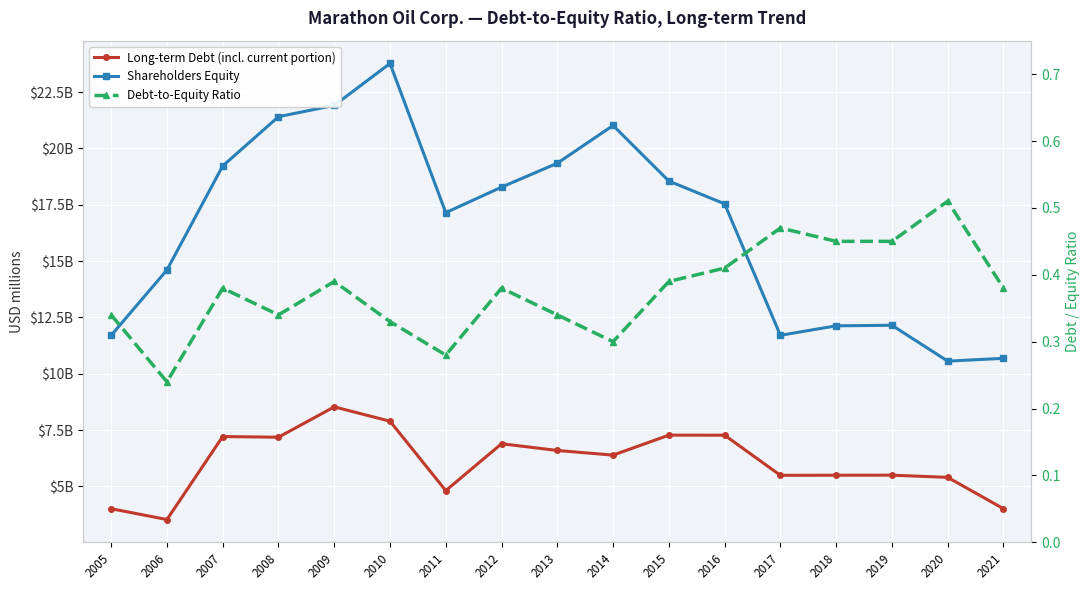

What is the sum of the Shareholders Equity values at 2019 and 2011?

29305.0